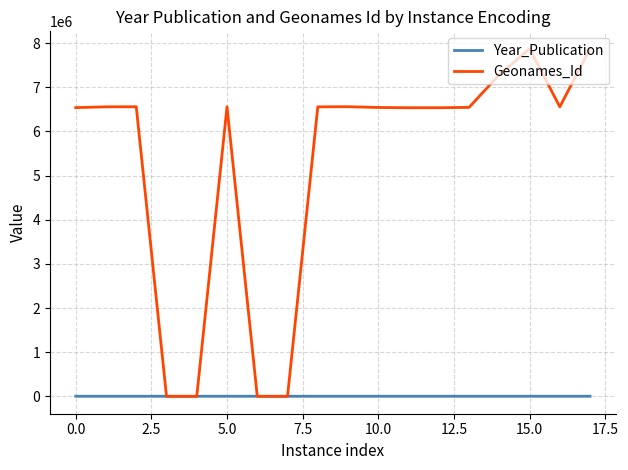

Which series has the largest total across all categories?

Geonames_Id